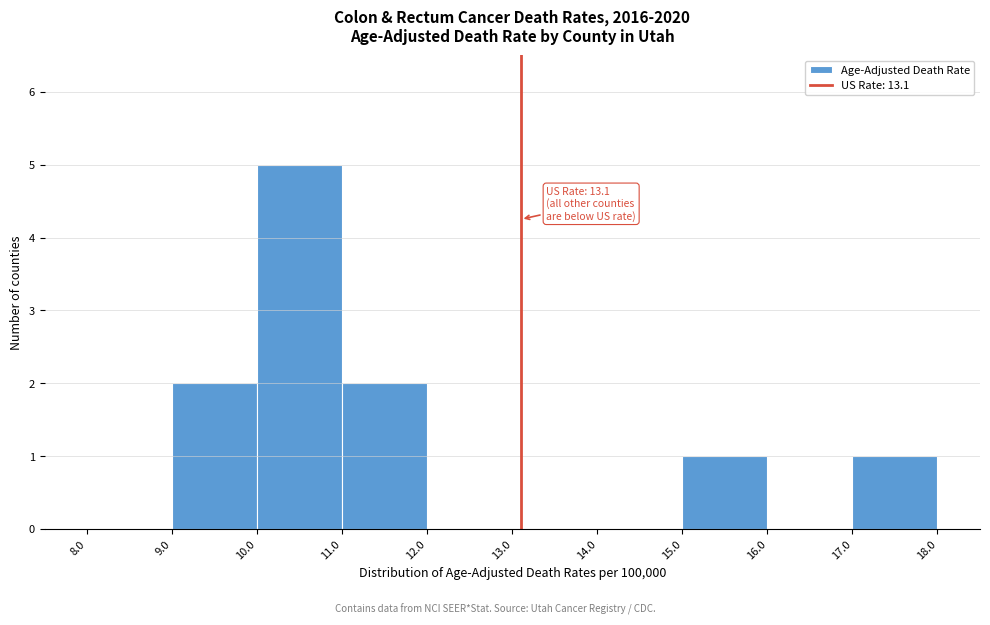

Which range on the x-axis has the tallest bar?

10.0 to 11.0